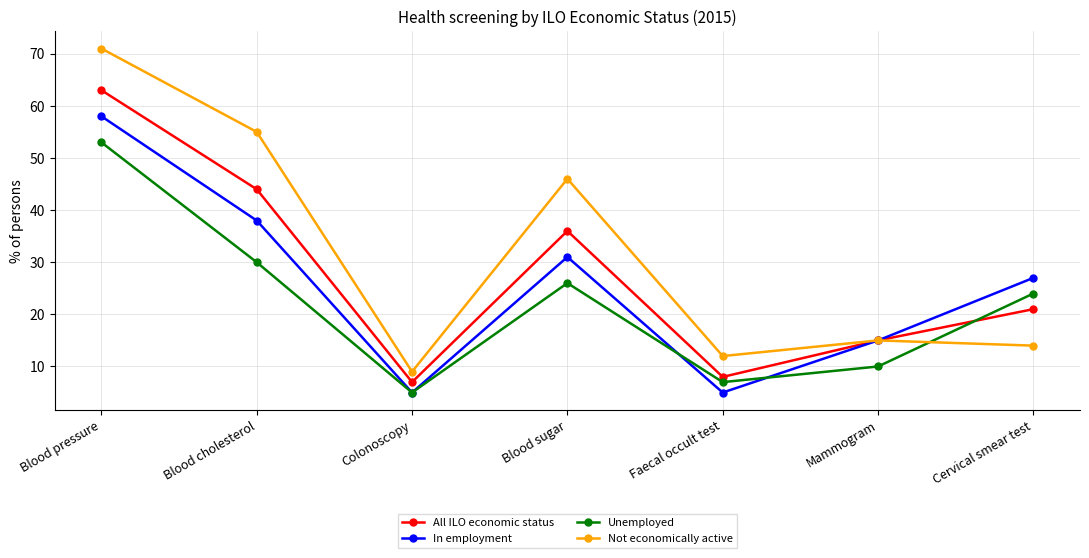

Where does the Not economically active series first go above 15?

Blood pressure